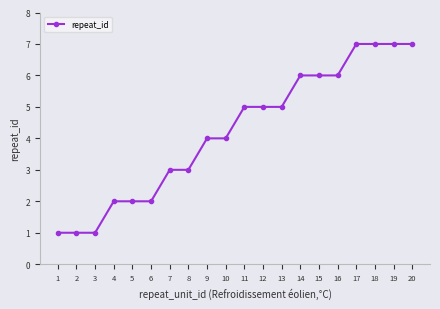

The value at 17 is 12. True or false?

False